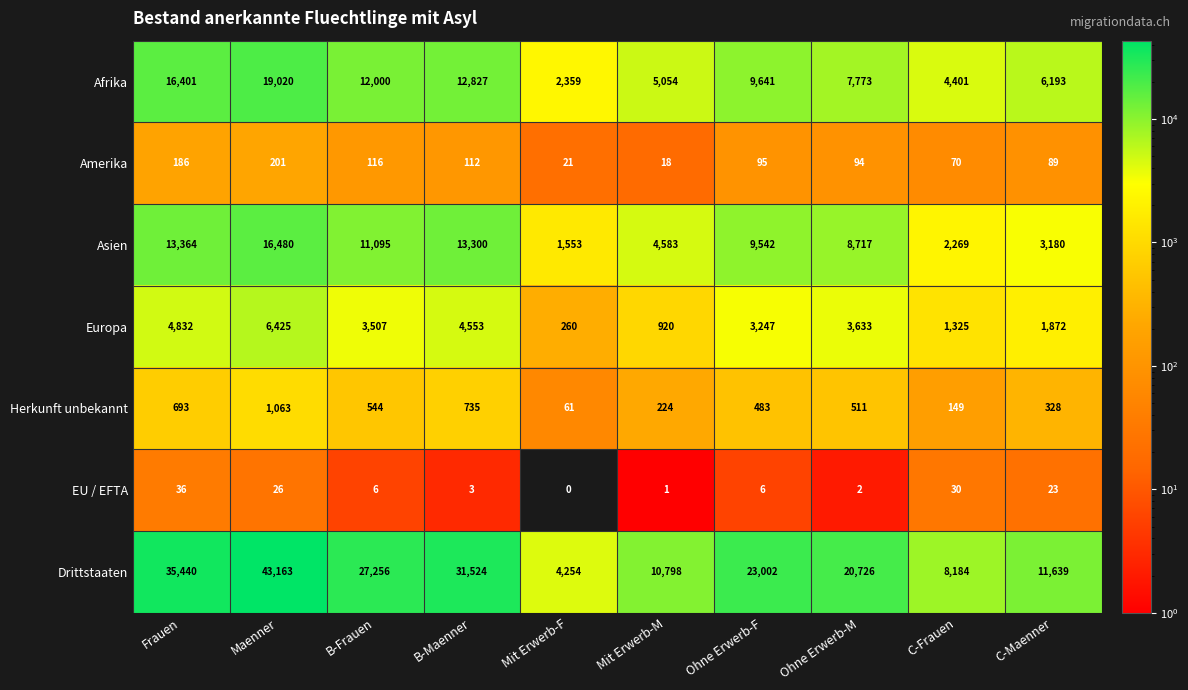

What is the difference between the highest and lowest values at B-Frauen?

27250